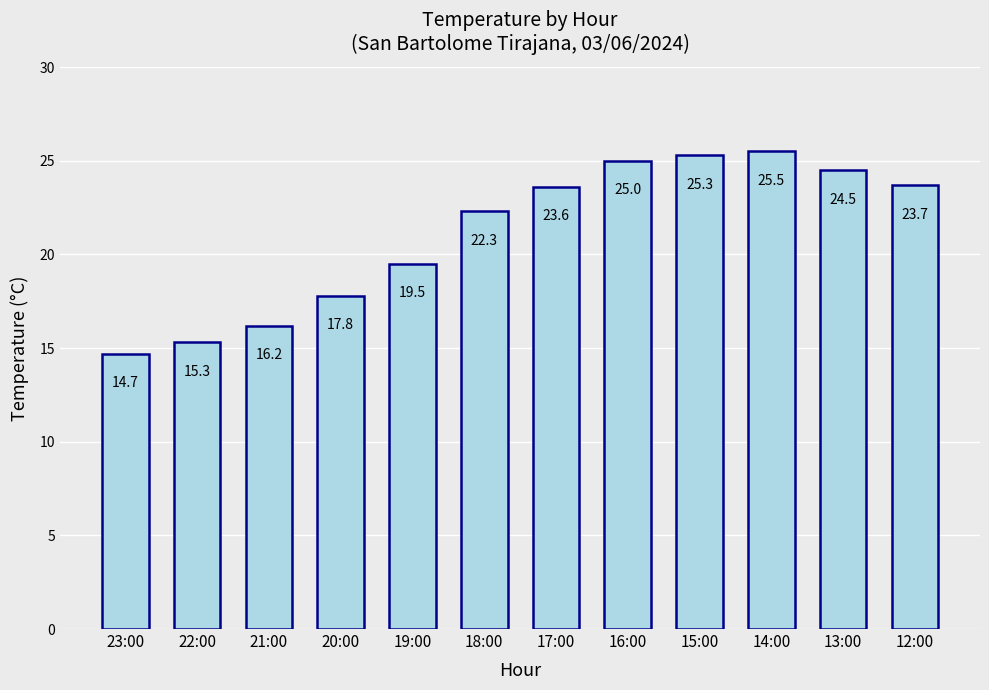

The chart shows a value of 22.3 at 18:00. True or false?

True